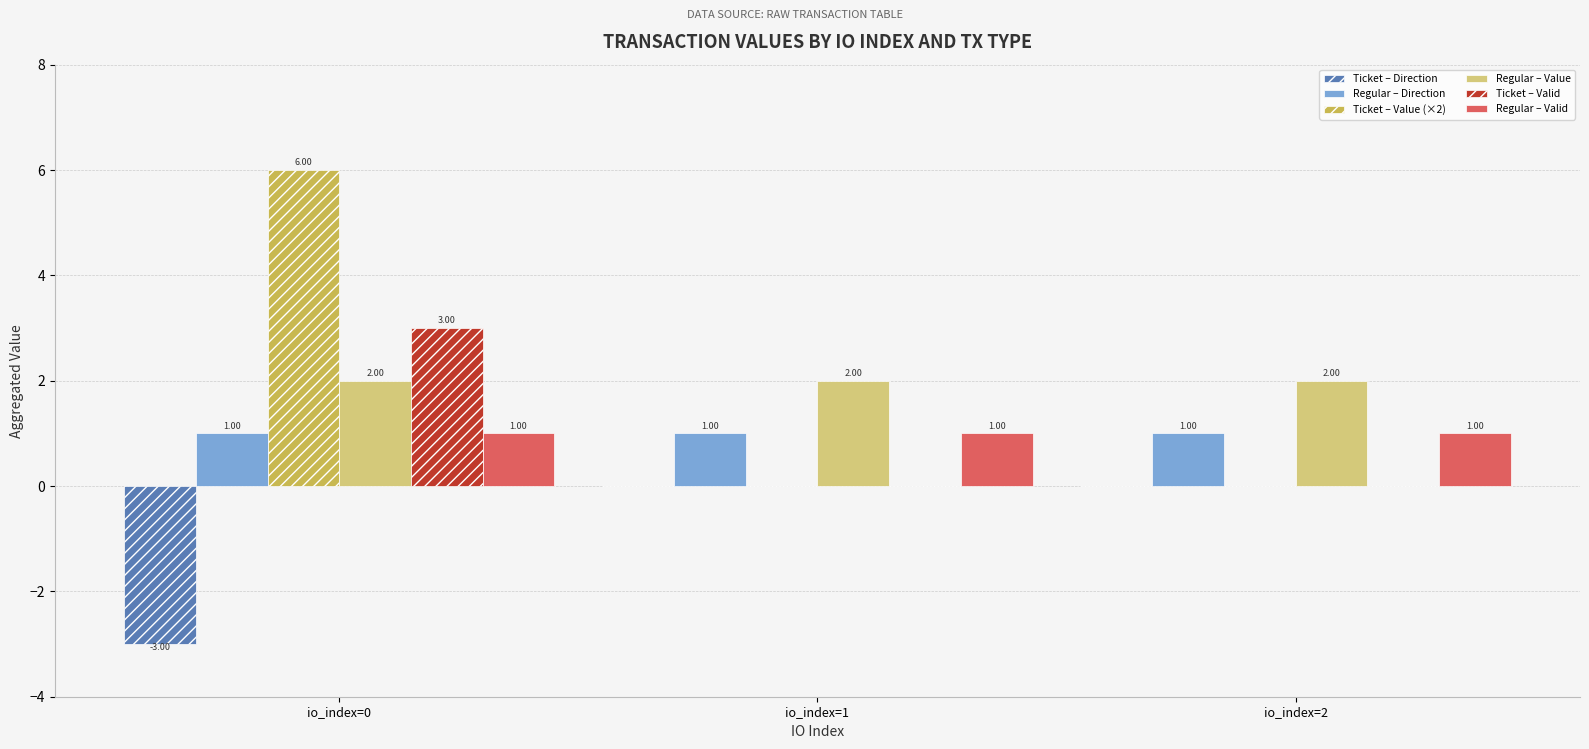

What are all the series names shown in the legend?

Ticket – Direction, Regular – Direction, Ticket – Value (×2), Regular – Value, Ticket – Valid, Regular – Valid